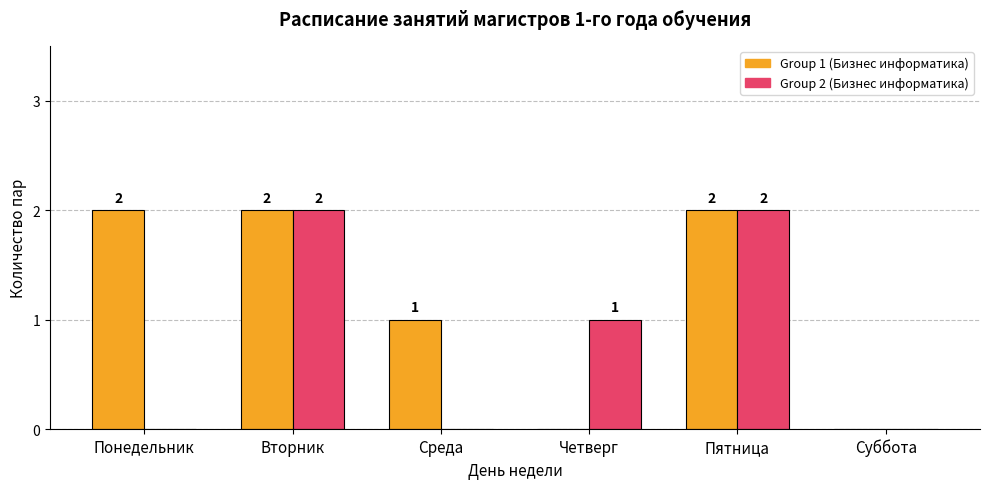

True or false: Group 2 (Бизнес информатика) has a value of 2 at Вторник.

True